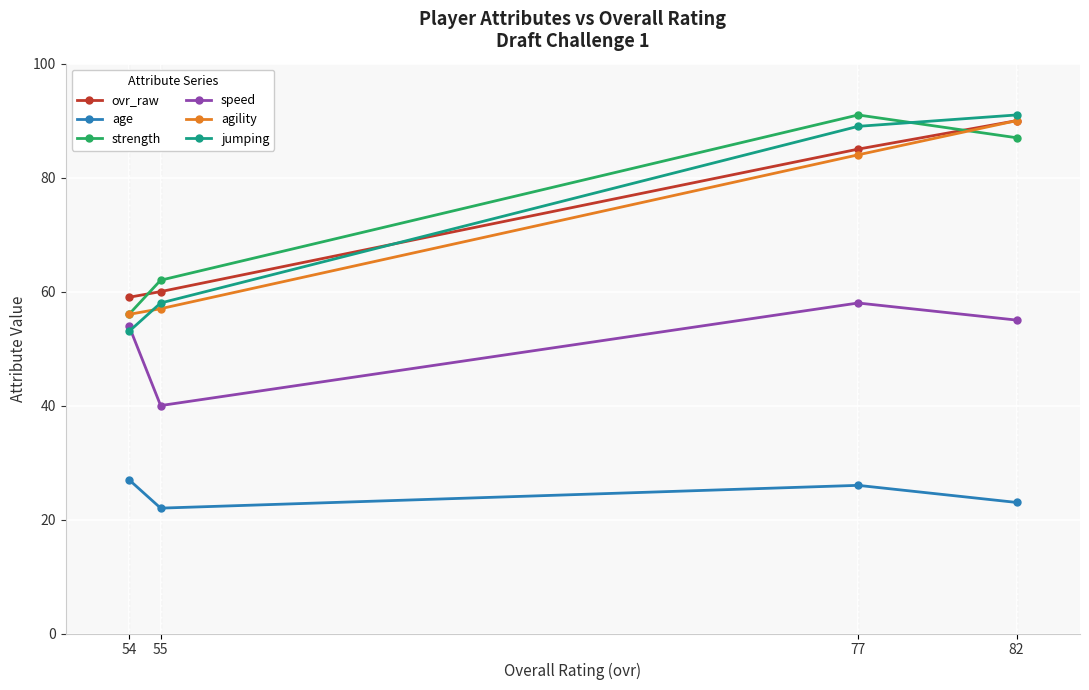

In age, how many points are lower than both neighbors (excluding endpoints)?

1